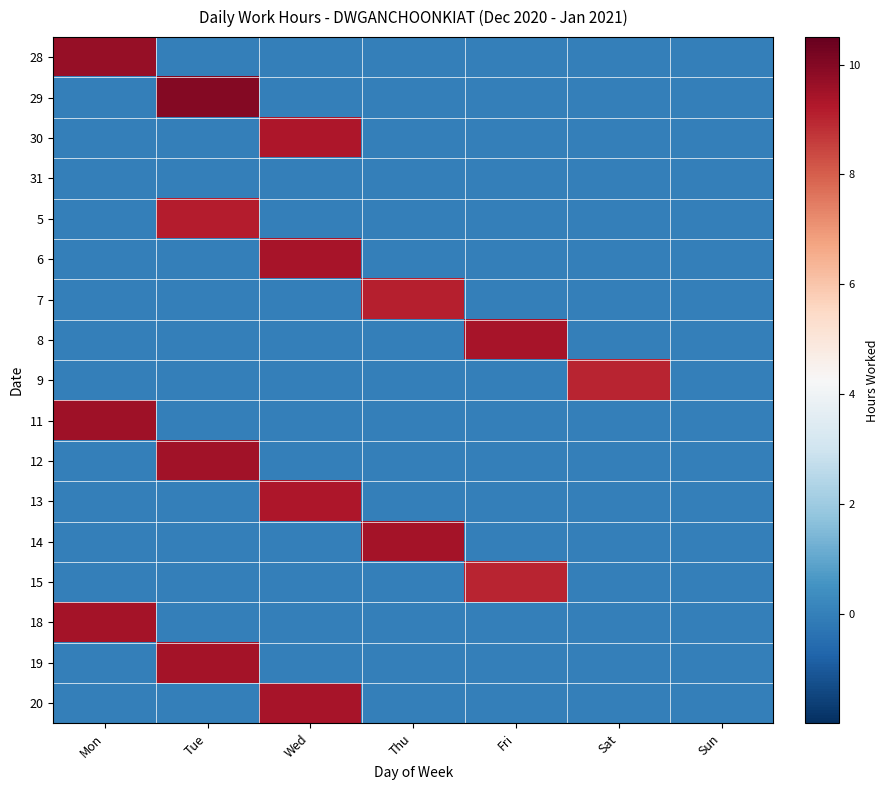

Reading left to right, list all the values displayed in this chart.

28: Mon=9.7	Tue=0.0	Wed=0.0	Thu=0.0	Fri=0.0	Sat=0.0	Sun=0.0
29: Mon=0.0	Tue=10.0	Wed=0.0	Thu=0.0	Fri=0.0	Sat=0.0	Sun=0.0
30: Mon=0.0	Tue=0.0	Wed=9.3	Thu=0.0	Fri=0.0	Sat=0.0	Sun=0.0
31: Mon=0.0	Tue=0.0	Wed=0.0	Thu=0.0	Fri=0.0	Sat=0.0	Sun=0.0
5: Mon=0.0	Tue=9.2	Wed=0.0	Thu=0.0	Fri=0.0	Sat=0.0	Sun=0.0
6: Mon=0.0	Tue=0.0	Wed=9.4	Thu=0.0	Fri=0.0	Sat=0.0	Sun=0.0
7: Mon=0.0	Tue=0.0	Wed=0.0	Thu=9.1	Fri=0.0	Sat=0.0	Sun=0.0
8: Mon=0.0	Tue=0.0	Wed=0.0	Thu=0.0	Fri=9.4	Sat=0.0	Sun=0.0
9: Mon=0.0	Tue=0.0	Wed=0.0	Thu=0.0	Fri=0.0	Sat=9.0	Sun=0.0
11: Mon=9.6	Tue=0.0	Wed=0.0	Thu=0.0	Fri=0.0	Sat=0.0	Sun=0.0
12: Mon=0.0	Tue=9.5	Wed=0.0	Thu=0.0	Fri=0.0	Sat=0.0	Sun=0.0
13: Mon=0.0	Tue=0.0	Wed=9.3	Thu=0.0	Fri=0.0	Sat=0.0	Sun=0.0
14: Mon=0.0	Tue=0.0	Wed=0.0	Thu=9.4	Fri=0.0	Sat=0.0	Sun=0.0
15: Mon=0.0	Tue=0.0	Wed=0.0	Thu=0.0	Fri=9.0	Sat=0.0	Sun=0.0
18: Mon=9.5	Tue=0.0	Wed=0.0	Thu=0.0	Fri=0.0	Sat=0.0	Sun=0.0
19: Mon=0.0	Tue=9.4	Wed=0.0	Thu=0.0	Fri=0.0	Sat=0.0	Sun=0.0
20: Mon=0.0	Tue=0.0	Wed=9.4	Thu=0.0	Fri=0.0	Sat=0.0	Sun=0.0